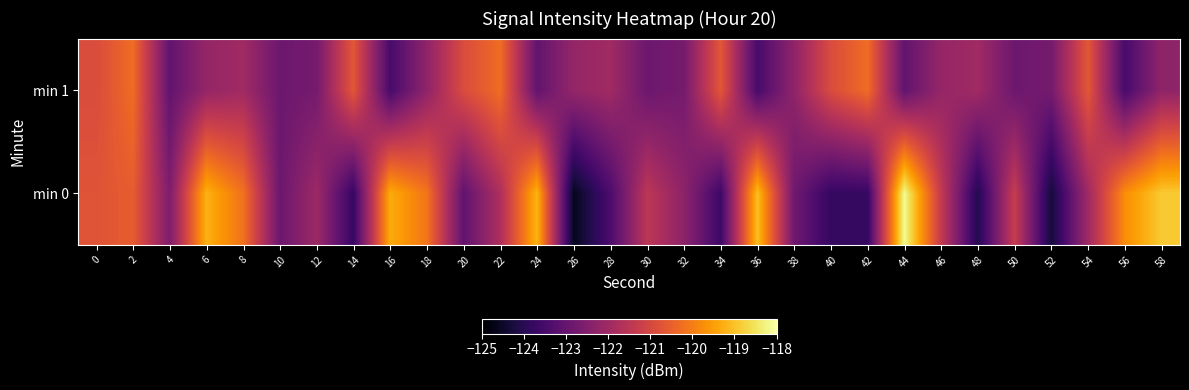

Reading right to left, transcribe all the data shown in this chart.

min 0: 58=-118.9	56=-119.7	54=-122.0	52=-124.3	50=-121.3	48=-124.1	46=-121.4	44=-118.1	42=-123.8	40=-123.8	38=-122.8	36=-119.0	34=-123.7	32=-122.3	30=-121.5	28=-123.4	26=-124.6	24=-119.2	22=-121.7	20=-123.1	18=-120.1	16=-119.3	14=-123.8	12=-122.0	10=-122.9	8=-120.2	6=-119.2	4=-122.6	2=-120.6	0=-120.7
min 1: 58=-122.3	56=-123.5	54=-120.7	52=-122.7	50=-122.9	48=-122.0	46=-122.2	44=-123.0	42=-120.3	40=-120.9	38=-122.3	36=-123.5	34=-120.7	32=-122.7	30=-122.9	28=-122.0	26=-122.2	24=-123.0	22=-120.3	20=-120.9	18=-122.3	16=-123.5	14=-120.7	12=-122.7	10=-122.9	8=-122.0	6=-122.2	4=-123.0	2=-120.3	0=-120.9